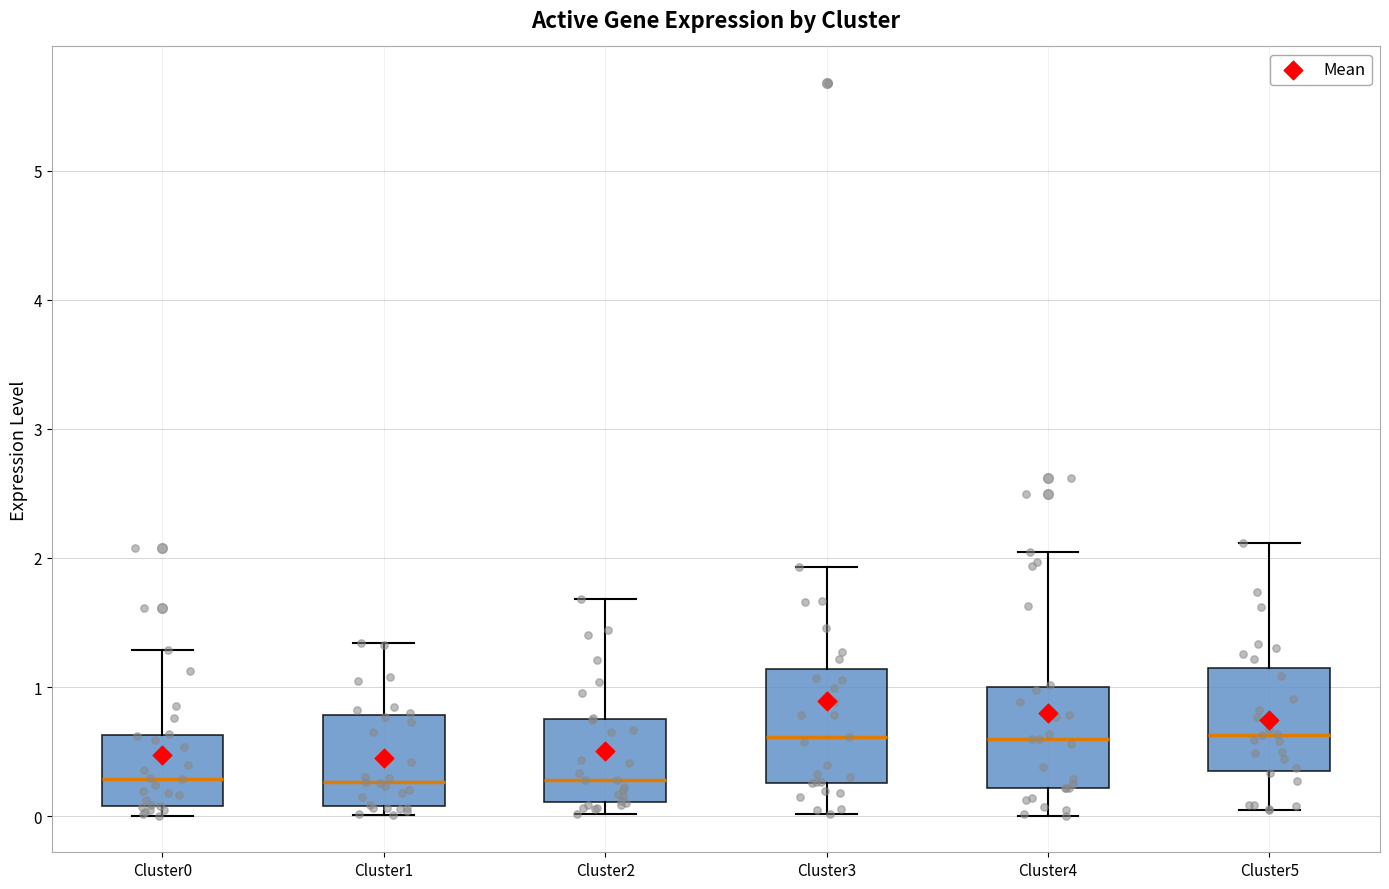

Reading left to right, transcribe this box plot: for each box, give where its median line is, the range the box spans, and where its two whiskers end, as read against the y-axis. The values are not printed on the chart, so give them approximately, as read against the axis.

Cluster0: median 0.3, box 0.1 to 0.6, whiskers 0.0 to 1.3
Cluster1: median 0.3, box 0.1 to 0.8, whiskers 0.0 to 1.3
Cluster2: median 0.3, box 0.1 to 0.8, whiskers 0.0 to 1.7
Cluster3: median 0.6, box 0.3 to 1.1, whiskers 0.0 to 1.9
Cluster4: median 0.6, box 0.2 to 1.0, whiskers 0.0 to 2.0
Cluster5: median 0.6, box 0.4 to 1.2, whiskers 0.0 to 2.1